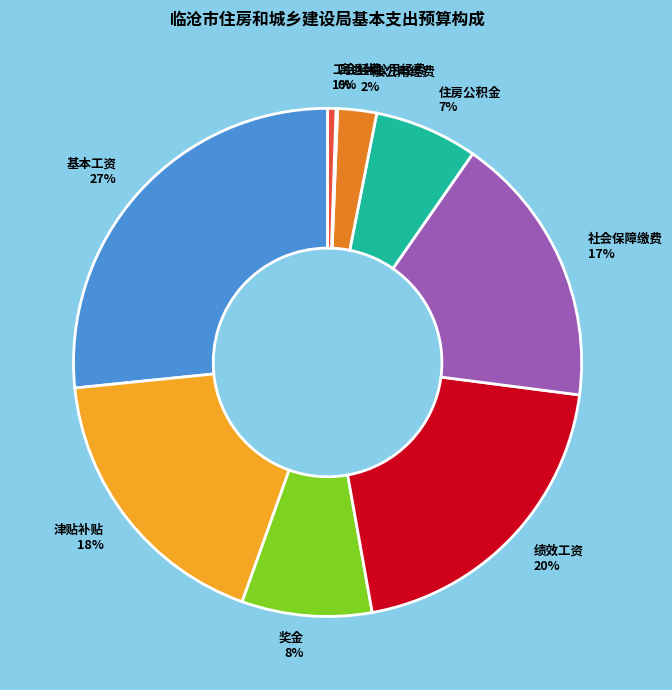

True or false: 基本工资 accounts for 27% of the total.

True